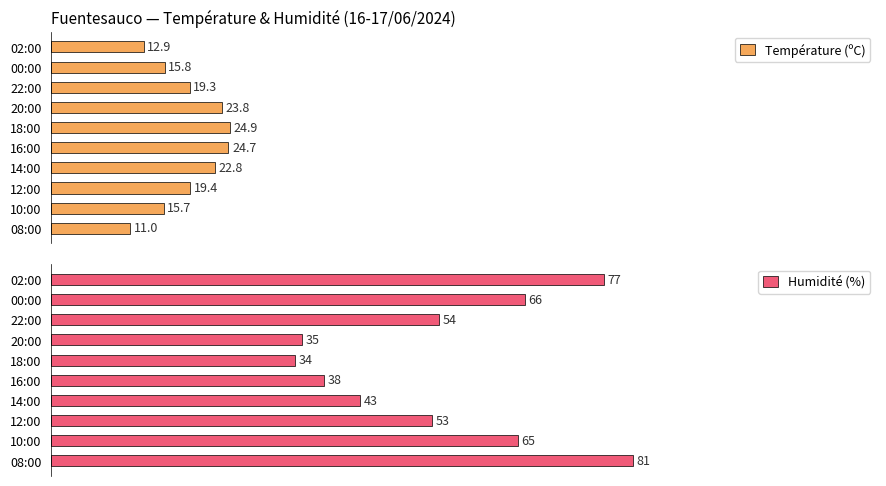

Where is Température (ºC) nearest to the value 17?

00:00